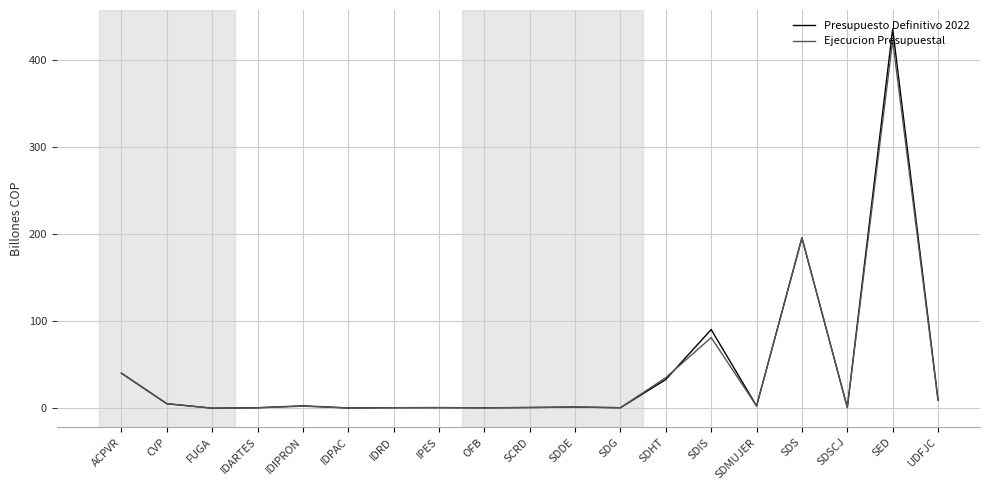

At which category is the sum across all series the highest?

SED